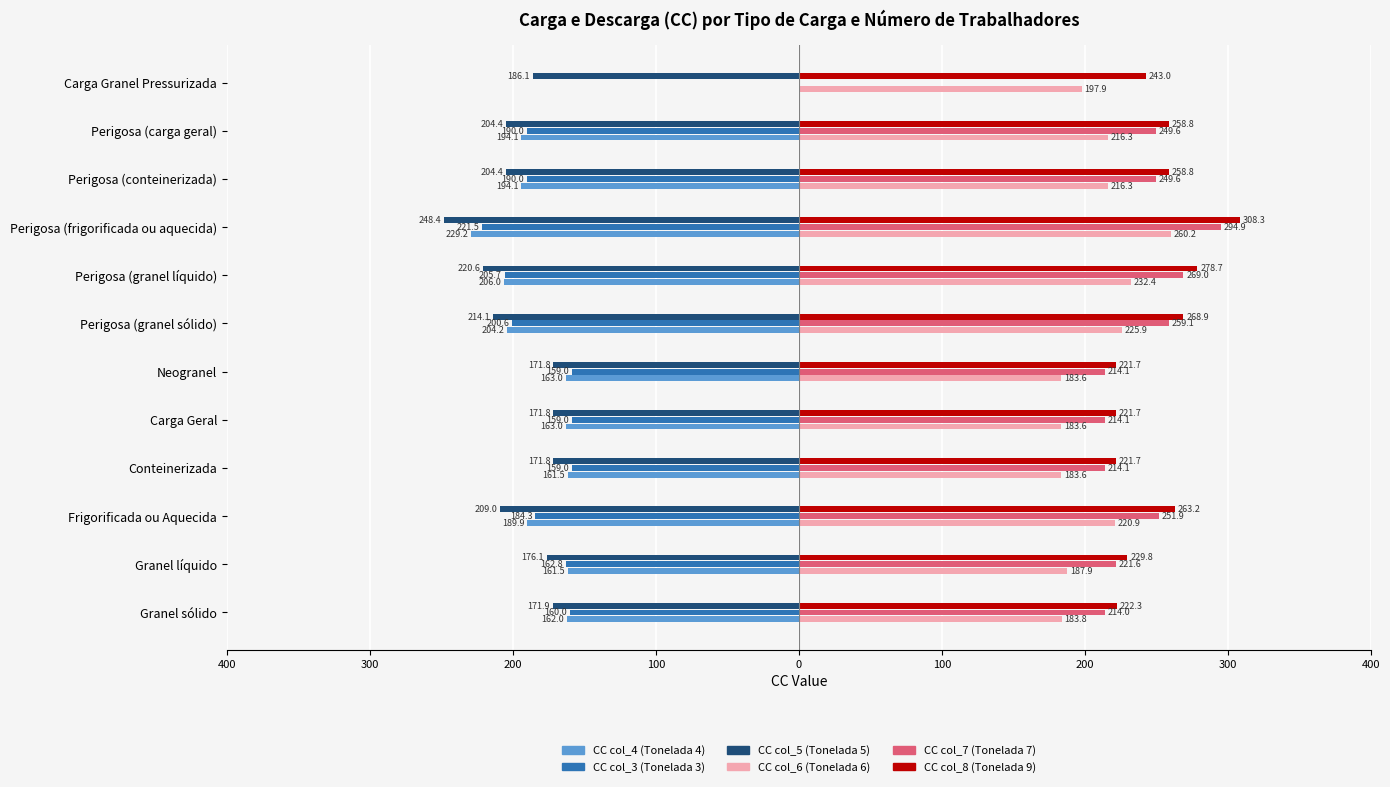

What are all the series names shown in the legend?

CC col_4 (Tonelada 4), CC col_3 (Tonelada 3), CC col_5 (Tonelada 5), CC col_6 (Tonelada 6), CC col_7 (Tonelada 7), CC col_8 (Tonelada 9)